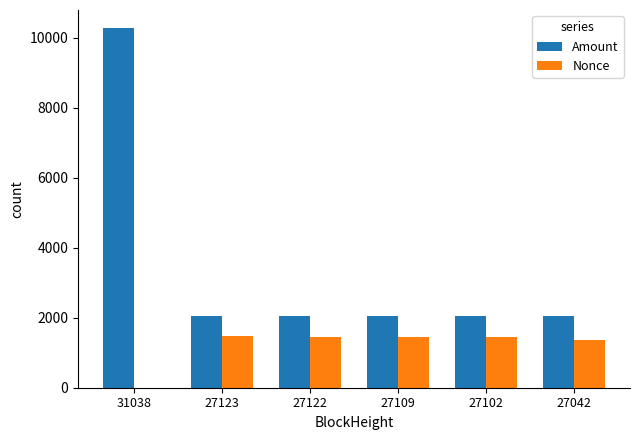

At which category does the chart reach its peak across all series?

31038